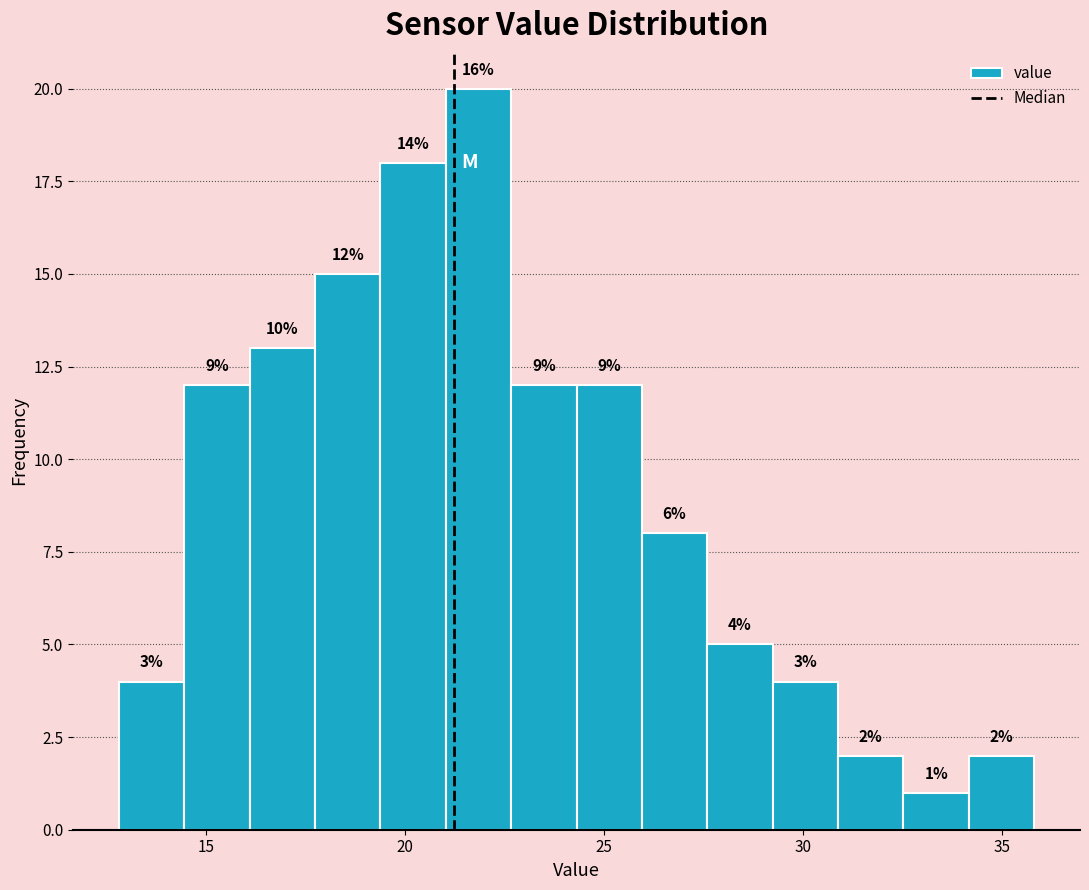

Around what value on the x-axis is the tallest bar? Give the approximate position of its centre, as read against the axis.

22.0